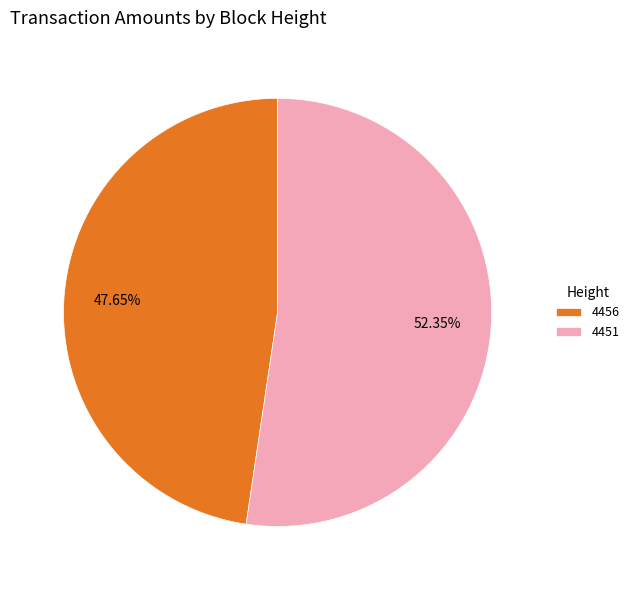

Approximately how many times larger is the value at 4451 compared to 4456?

1.1